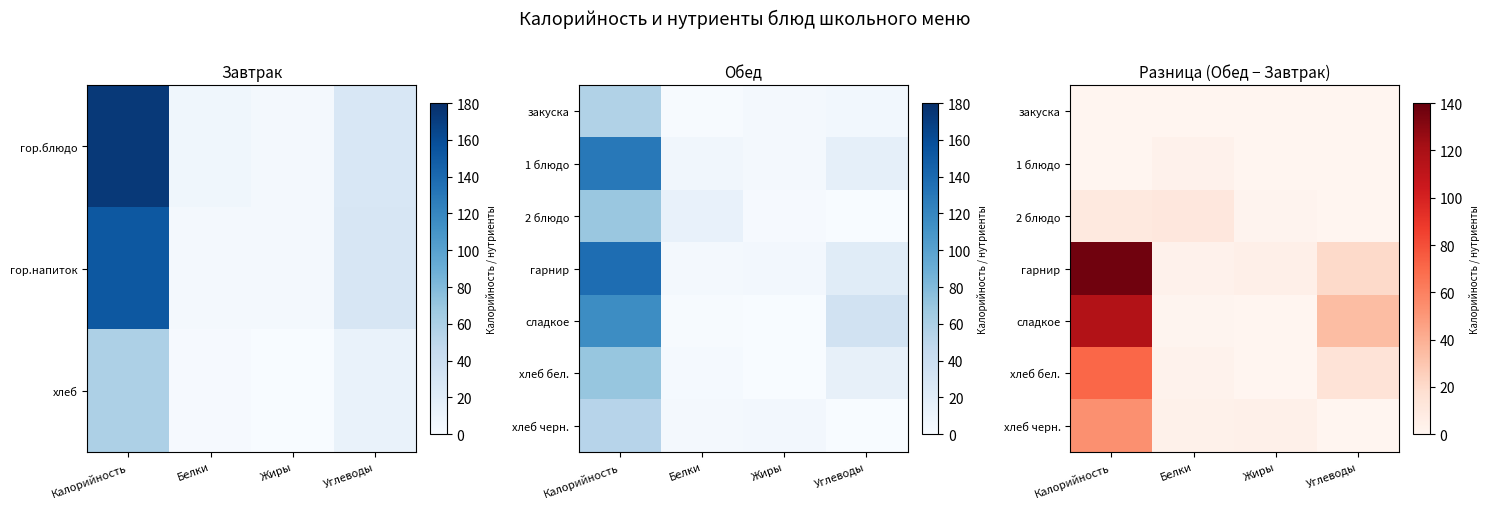

How many data points does each series have?

4